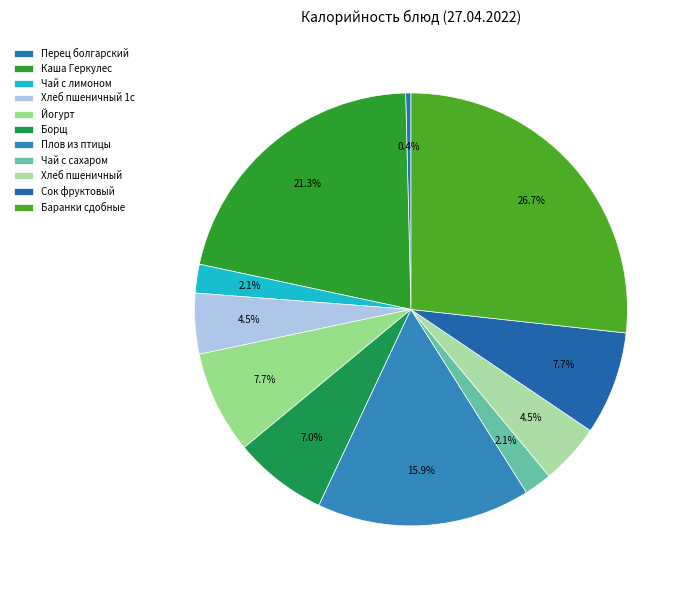

What percentage is the Хлеб пшеничный slice, to the nearest percent?

5%